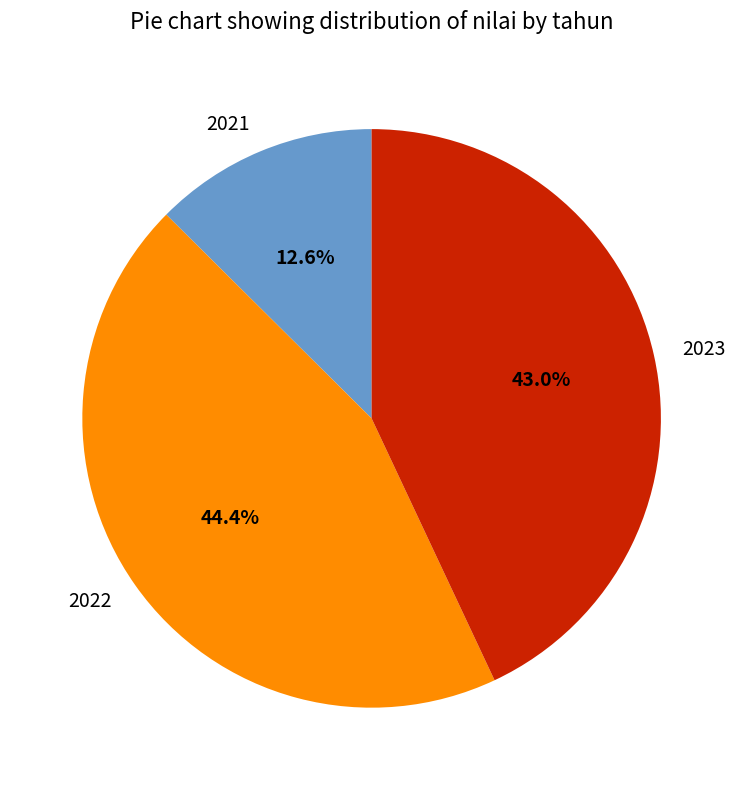

To the nearest percent, what is the average slice percentage?

33%